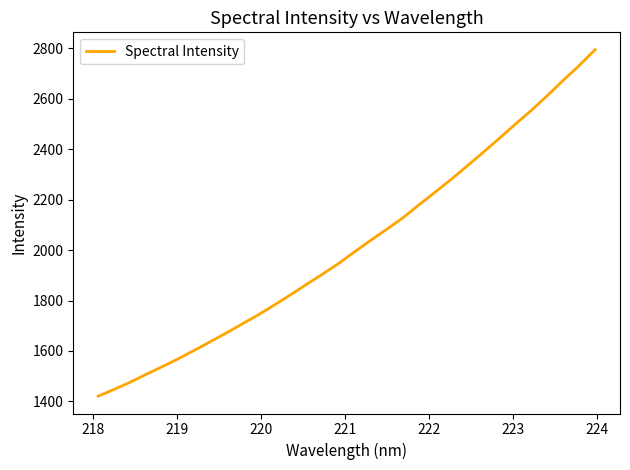

Reading left to right, list all the values displayed in this chart.

1420.8	1447.6	1476.3	1507.7	1538.0	1569.2	1602.8	1637.1	1671.8	1708.1	1744.2	1783.0	1823.2	1864.6	1905.4	1947.6	1993.8	2039.5	2083.0	2128.2	2179.5	2229.3	2280.0	2333.4	2387.1	2442.3	2498.6	2553.5	2612.0	2673.1	2731.8	2795.0